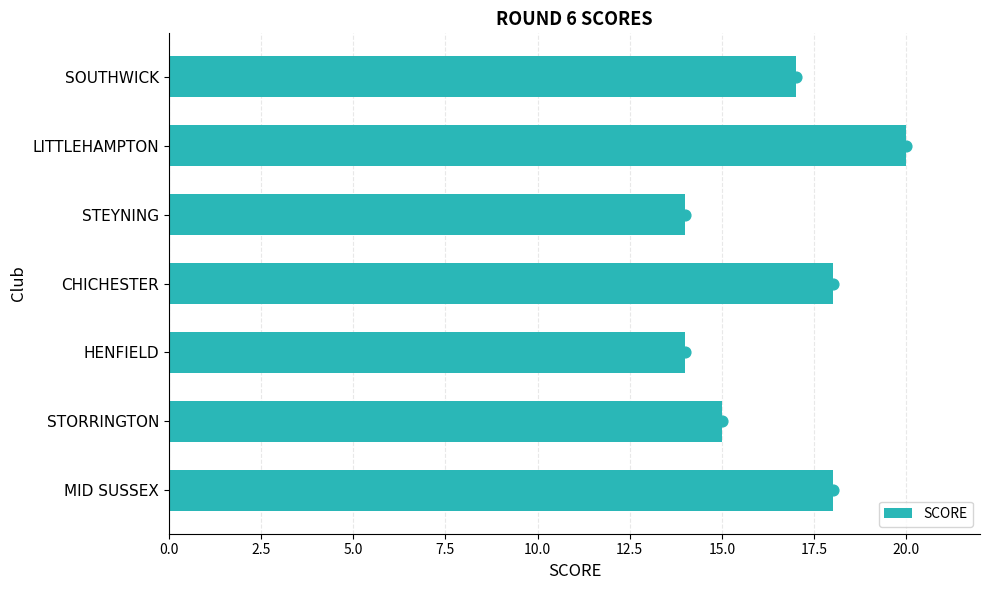

What is the approximate value of SCORE at CHICHESTER?

18